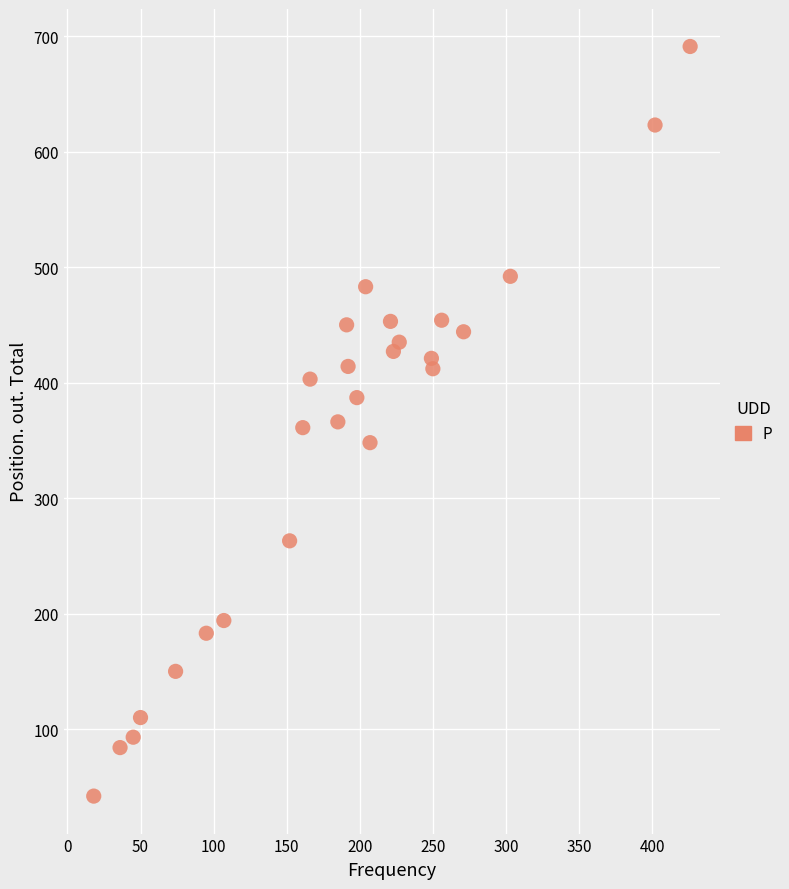

What is the range of X values (max minus min)?

408